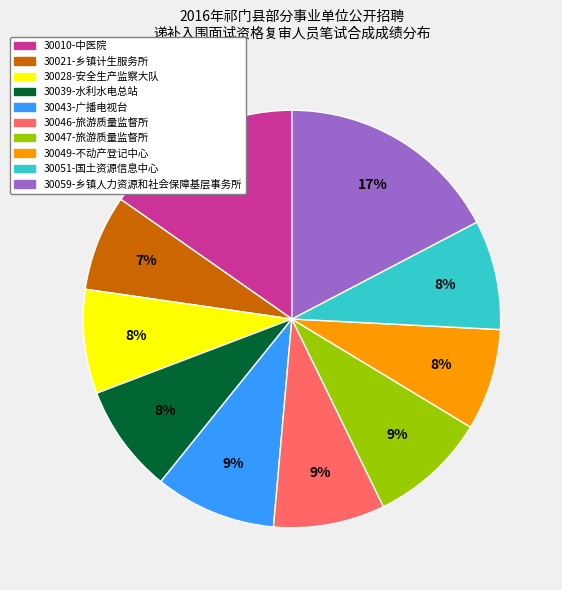

What is the ratio of the value at 30028-安全生产监察大队 to the value at 30051-国土资源信息中心?

1.0